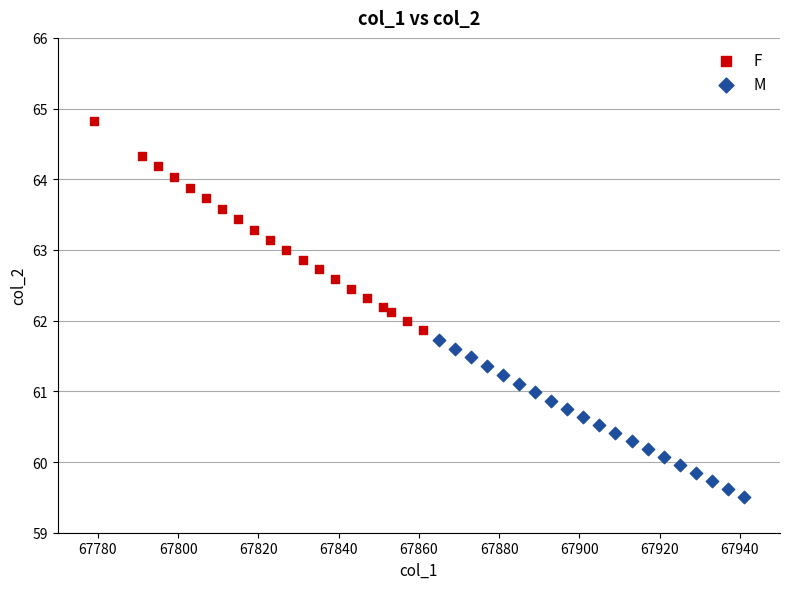

Which series contains the lowest Y value?

M